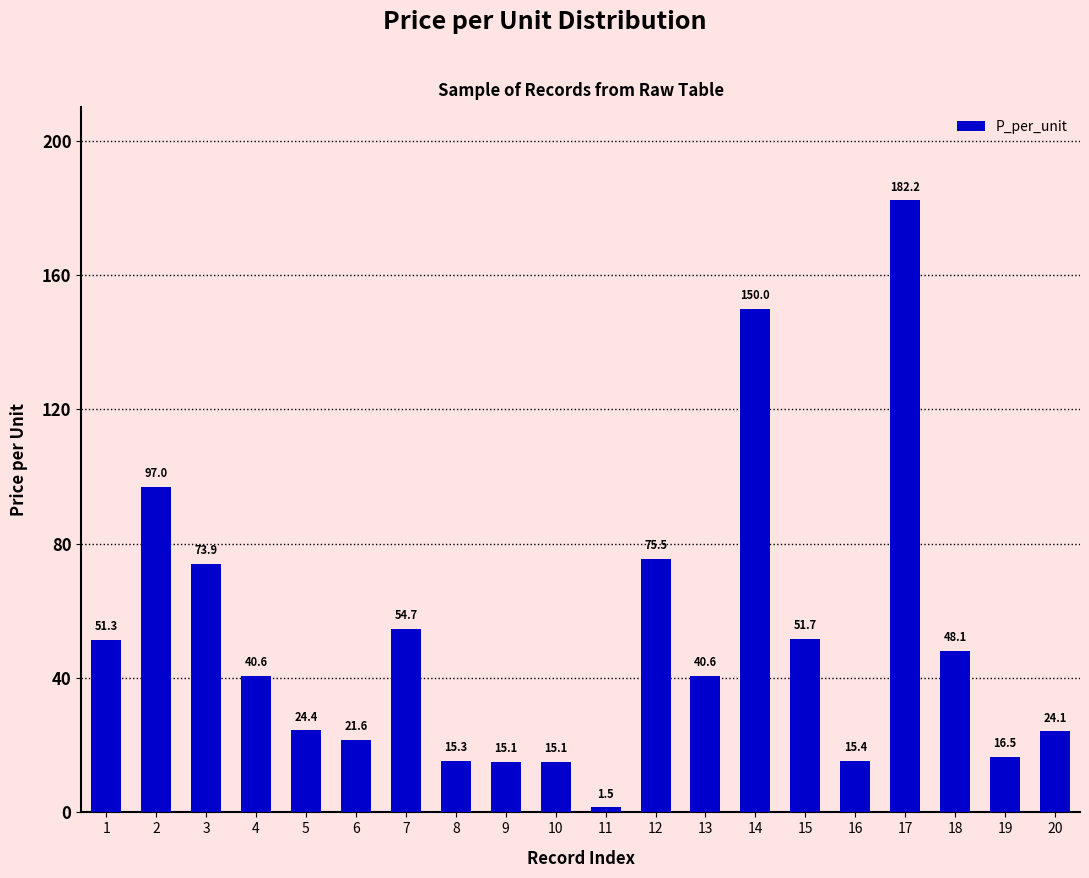

Is it true that the value at 12 is 100.3?

False